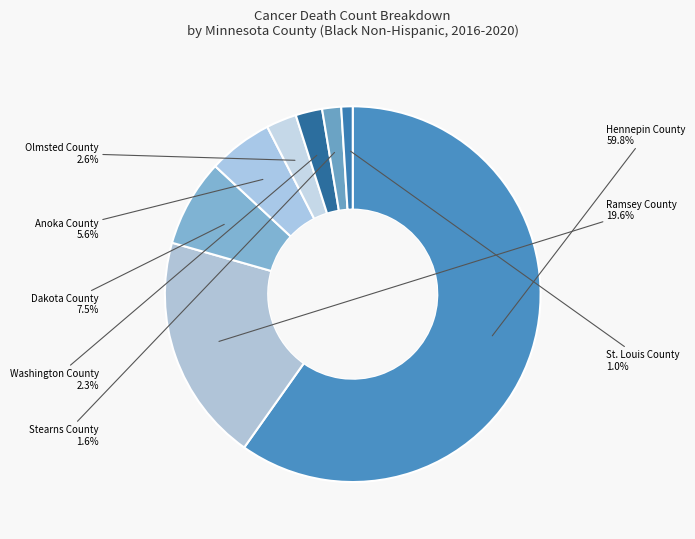

How much of the chart is everything except Dakota County?

92.5%